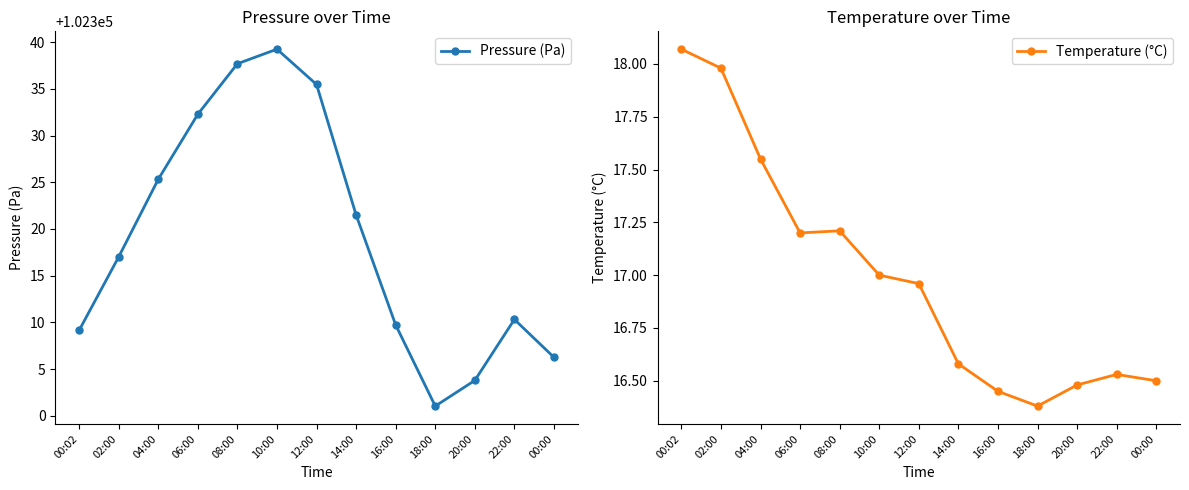

True or false: Temperature (°C) has more than 0 points higher than both neighbors.

True